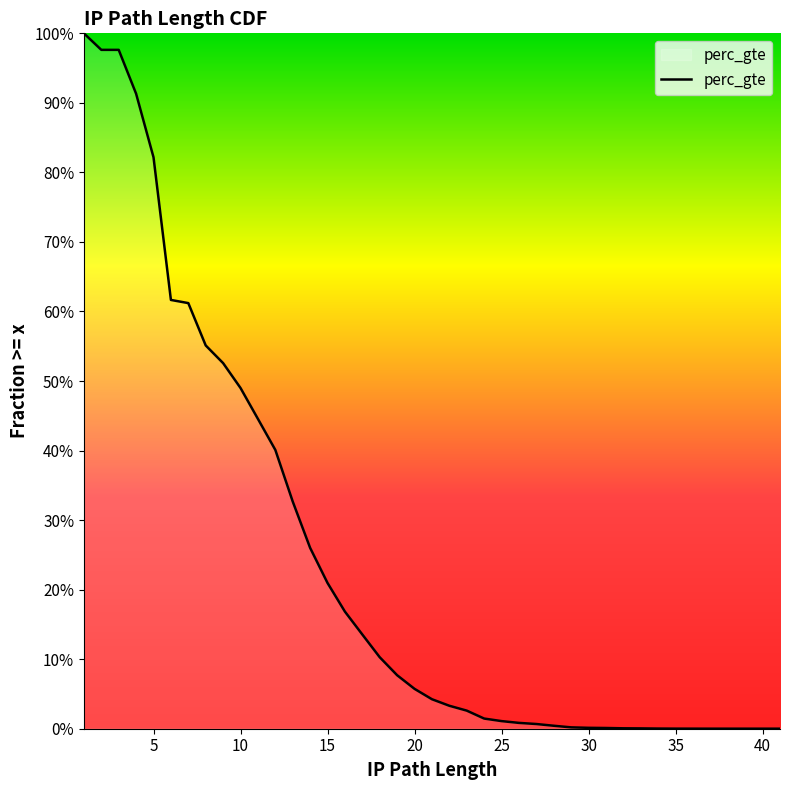

List the labels in order of value, smallest first.

41, 39, 38, 37, 36, 35, 34, 33, 32, 31, 30, 29, 28, 27, 26, 25, 24, 23, 22, 21, 20, 19, 18, 17, 16, 15, 14, 13, 12, 11, 10, 9, 8, 7, 6, 5, 4, 3, 2, 1